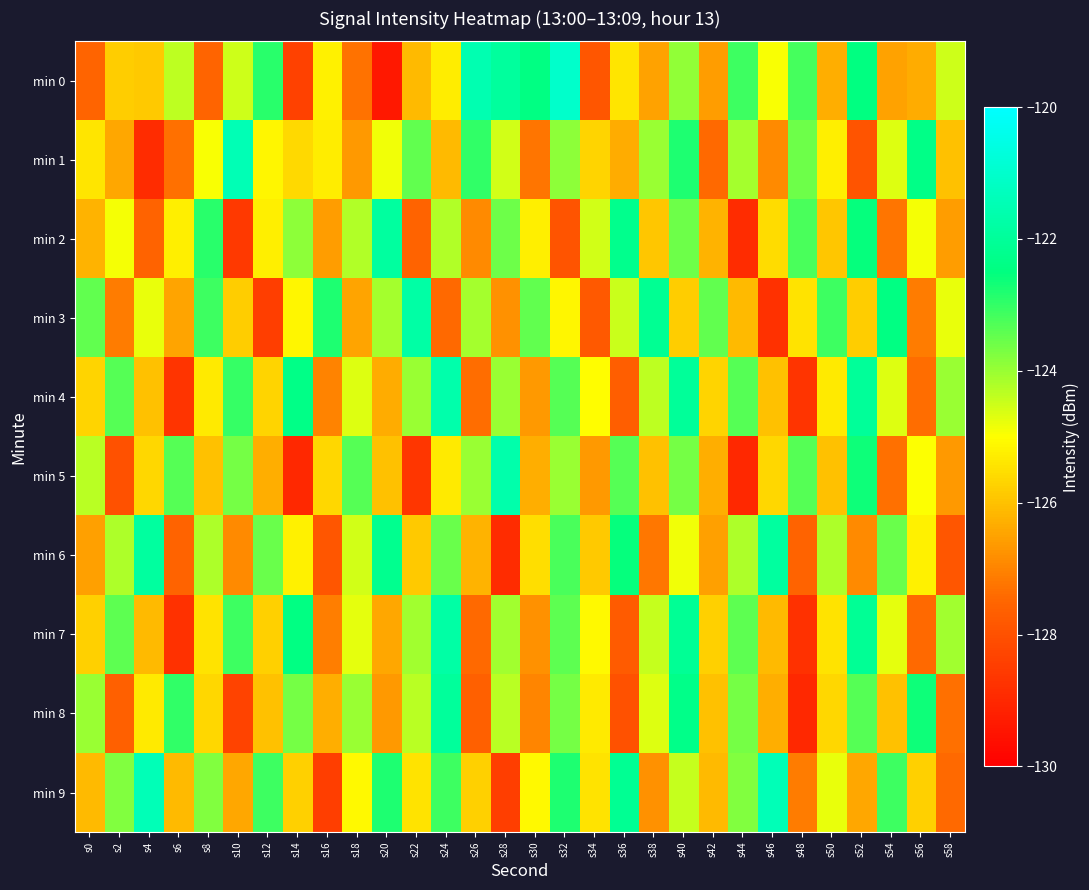

Count the number of categories in the chart.

30